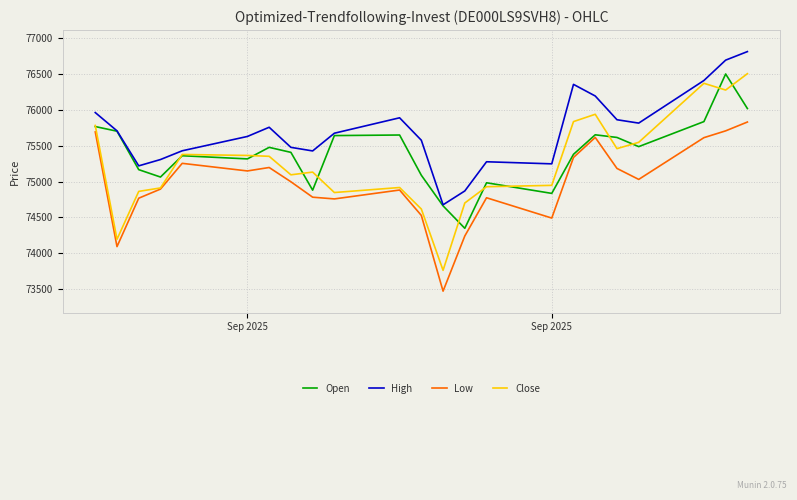

How many distinct data groups are displayed?

4